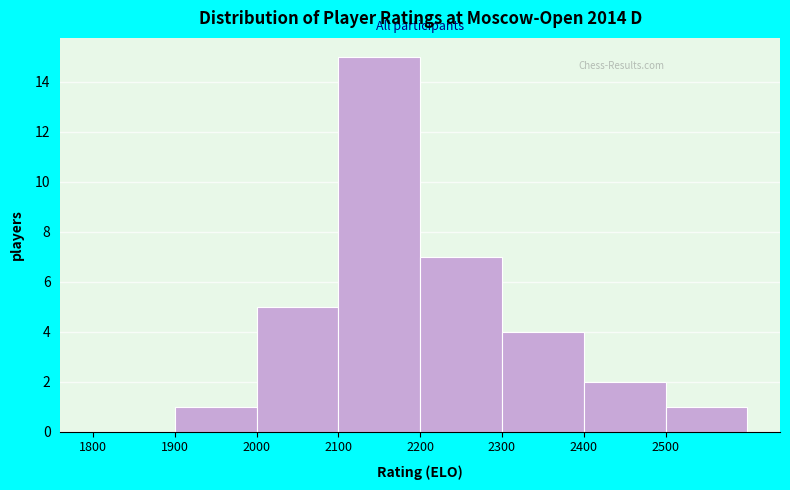

How tall is the bar that spans 2200 to 2300 on the x-axis? The values are not printed on the chart, so give them approximately, as read against the axis.

7